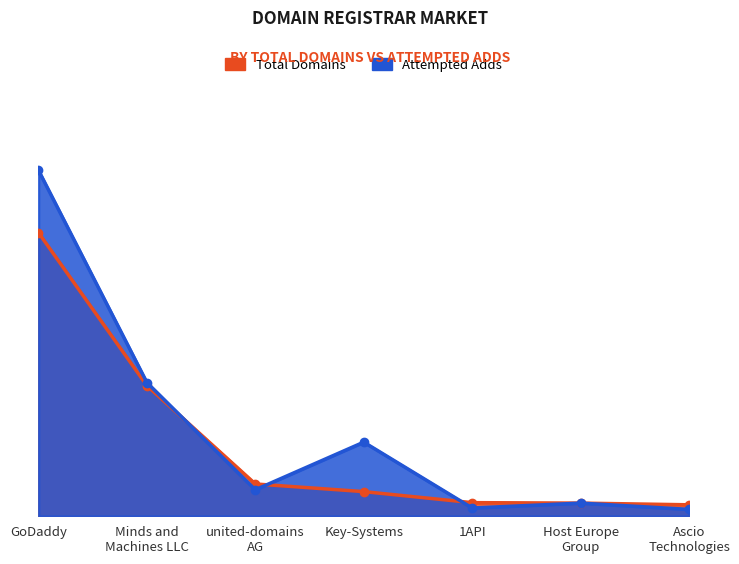

How many data points in total-domains are less than 161?

3